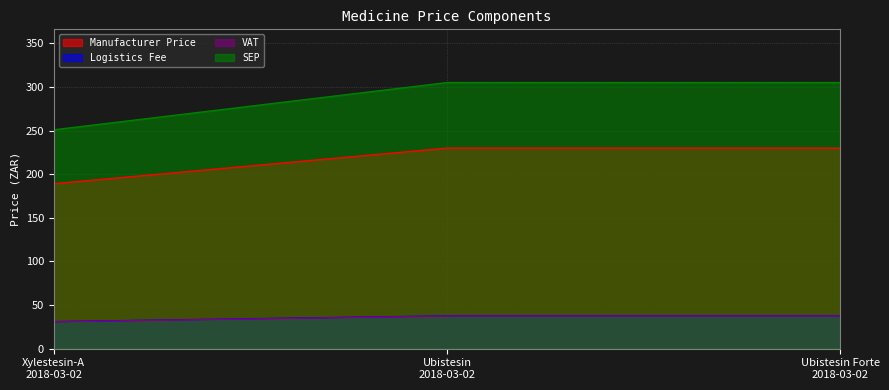

What position from the right is Ubistesin Forte
2018-03-02?

1